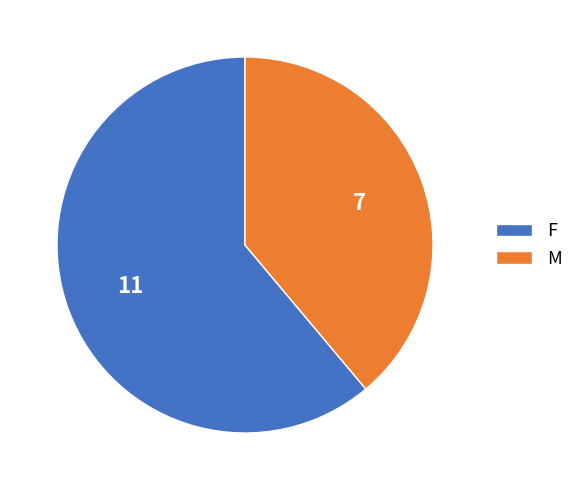

Rank the categories by value from highest to lowest.

F, M